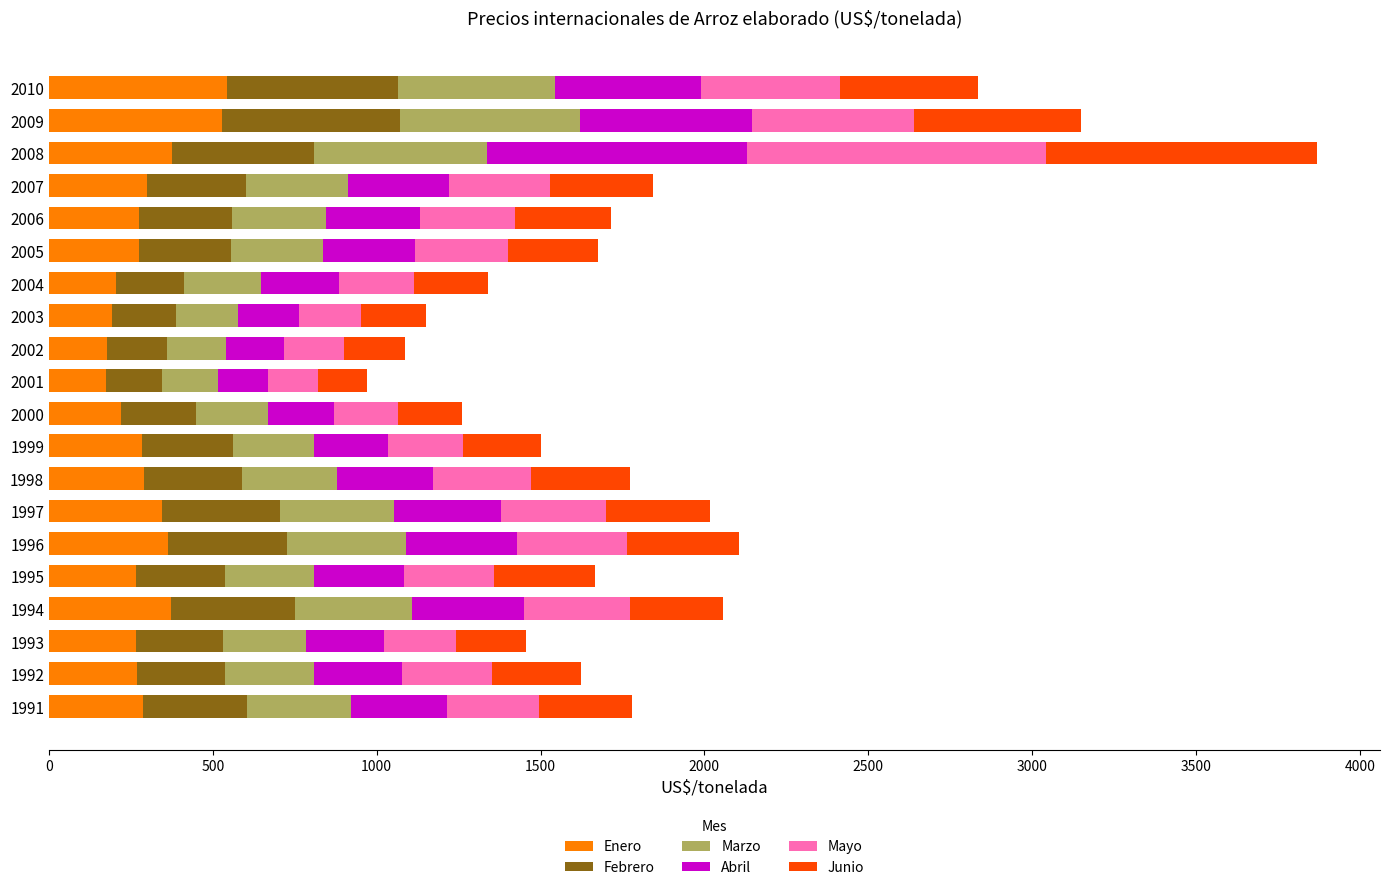

What is the maximum value for Enero?

541.9